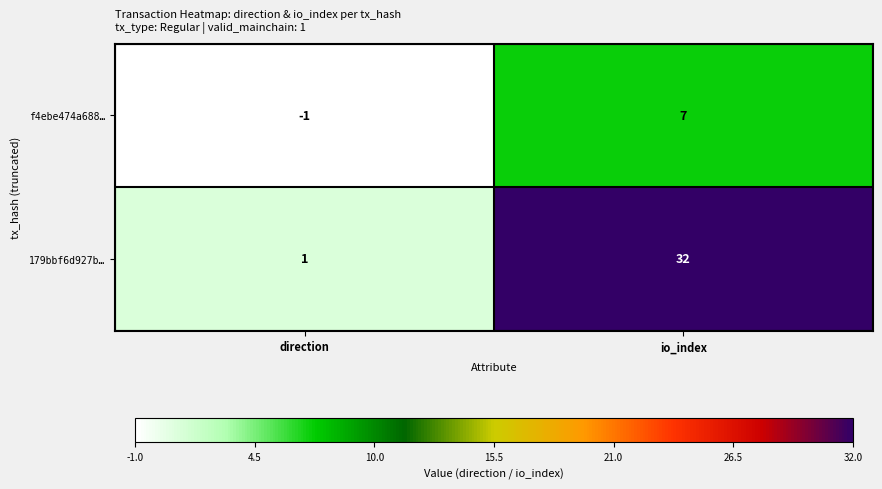

Which series has the largest total across all categories?

179bbf6d927b…